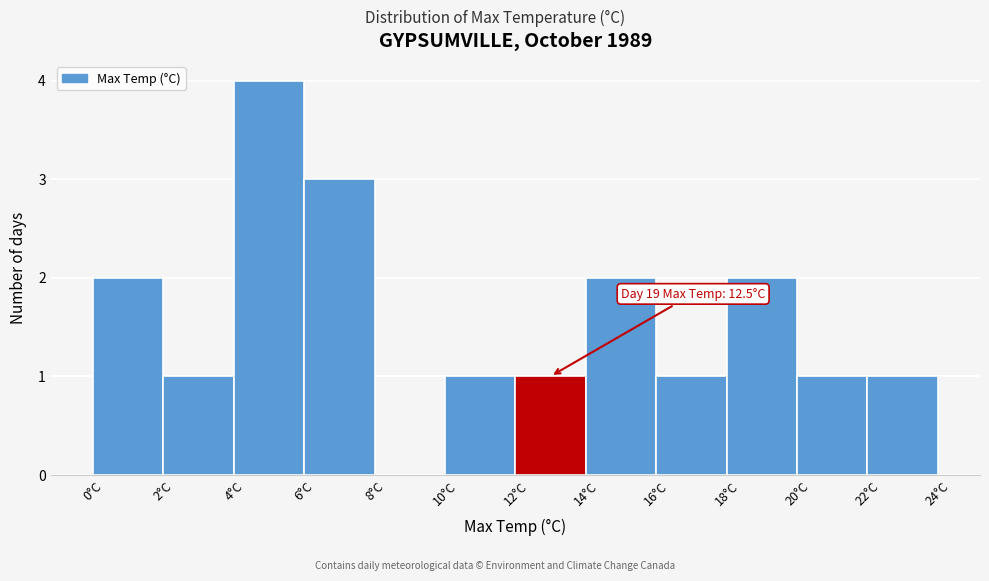

Over which range of the x-axis is the bar tallest?

4 to 6